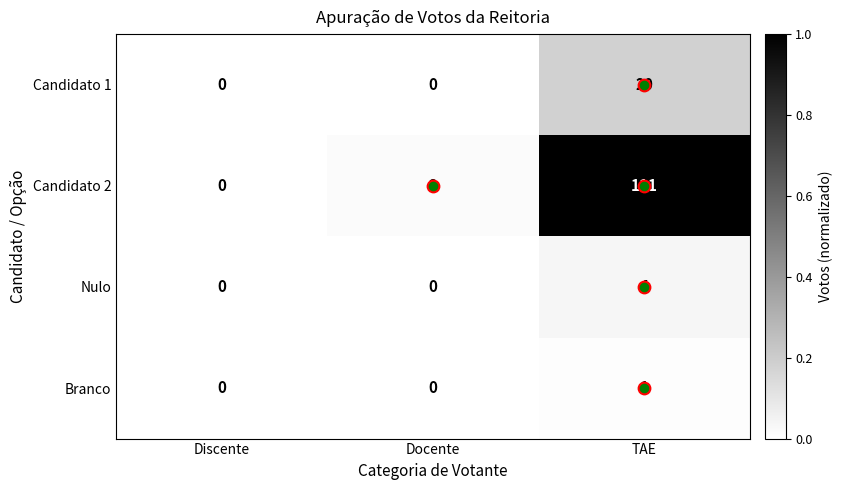

The value of Candidato 1 at Discente is -8. True or false?

False